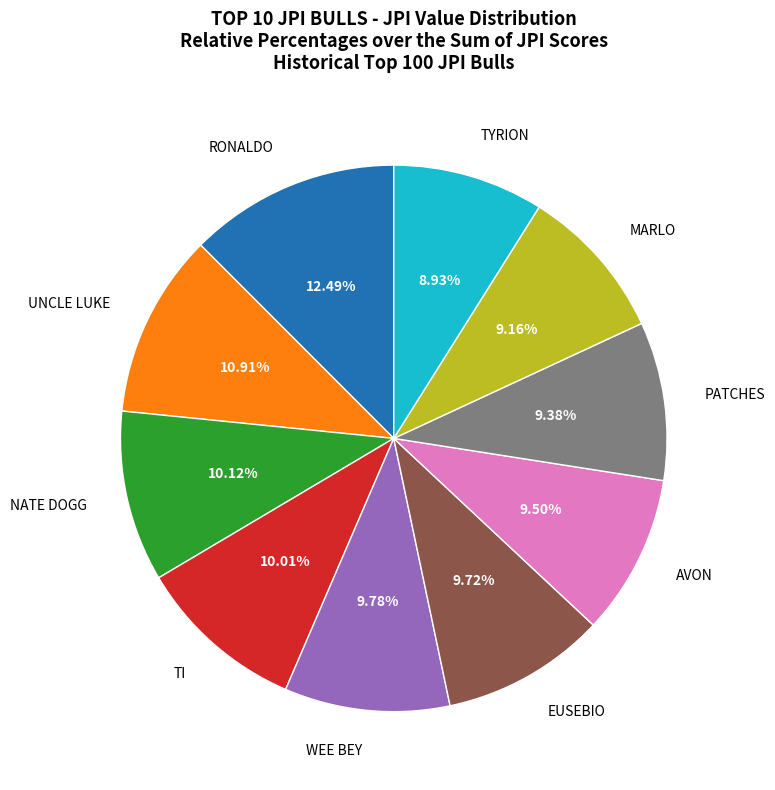

To the nearest percent, what is the average slice percentage?

10%